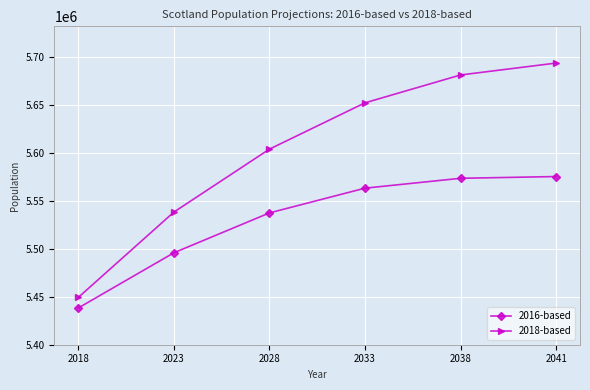

At how many categories does at least one series exceed 5497943?

5